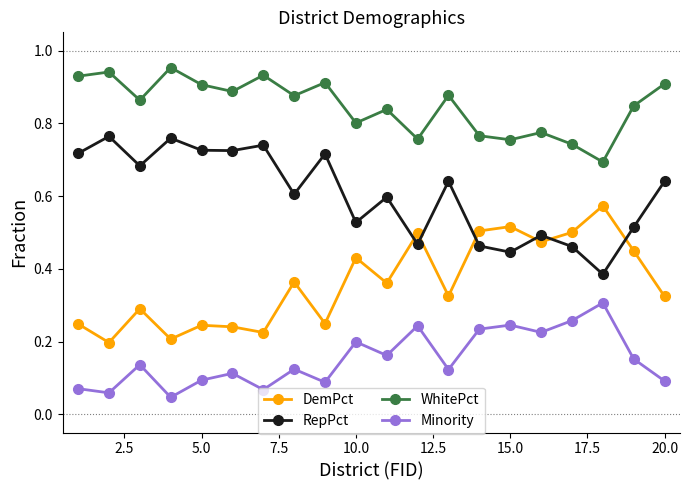

True or false: WhitePct and RepPct cross at least once.

False